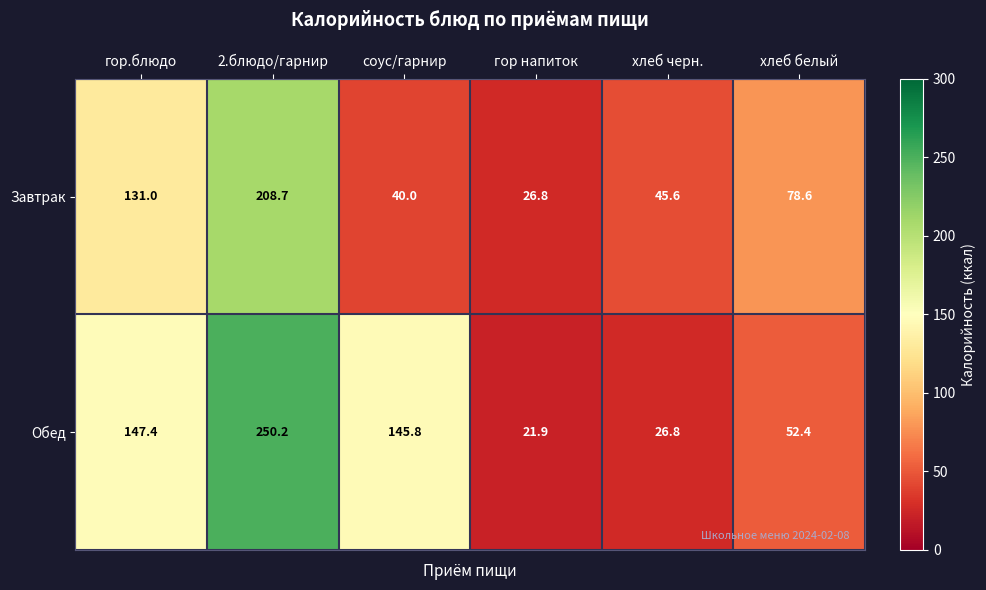

How many categories are shown in the chart?

6